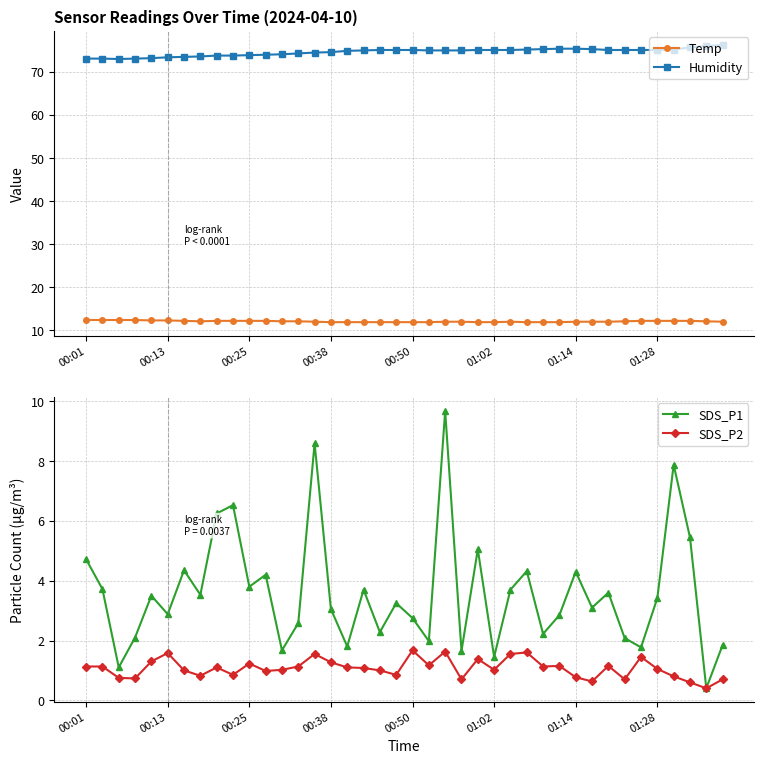

How many categories are shown in the chart?

40